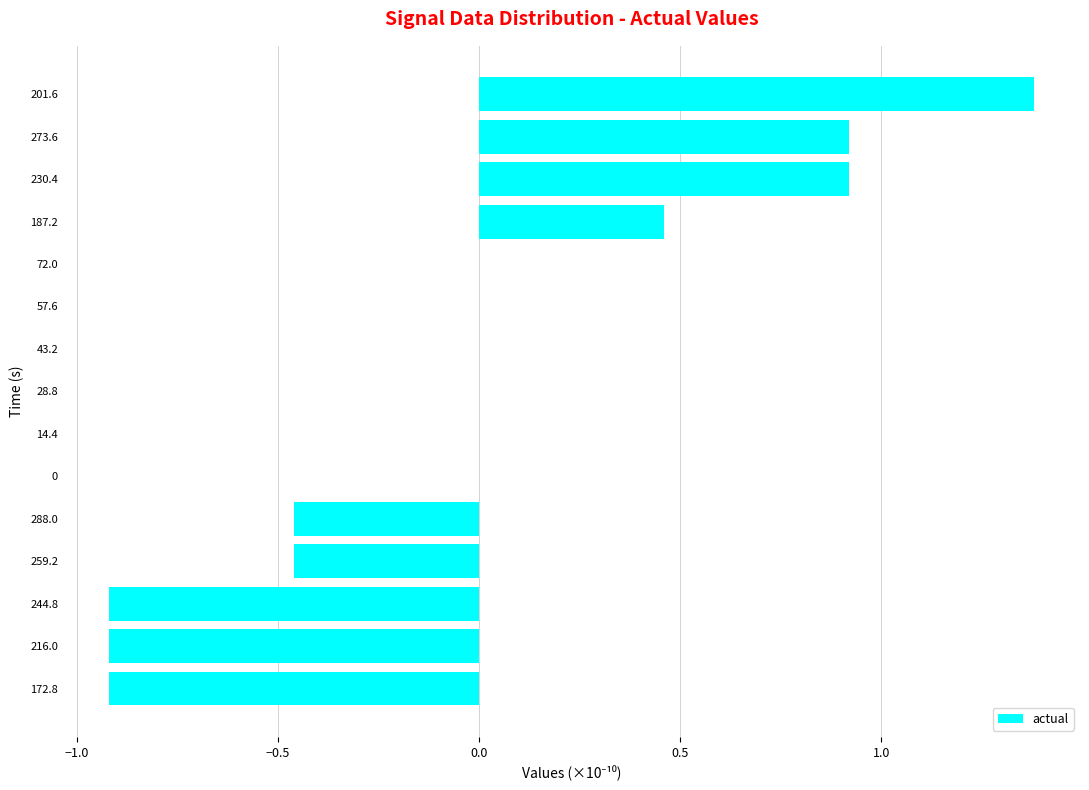

Count the number of categories in the chart.

15